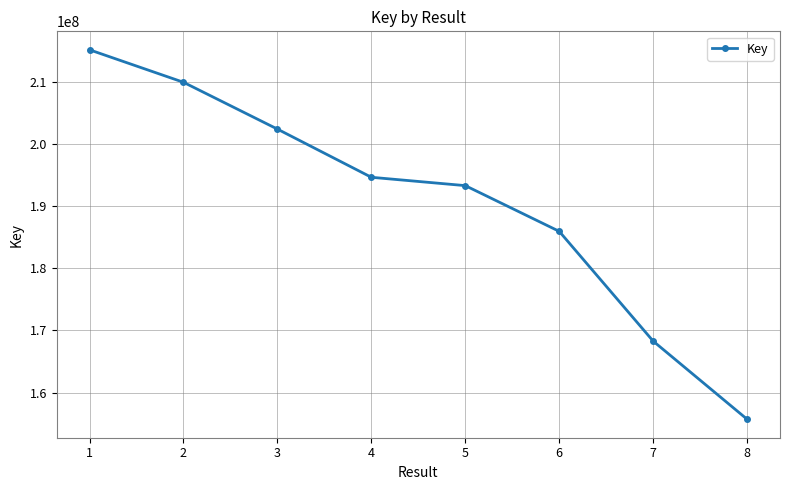

Which category has the lowest value across all series?

8